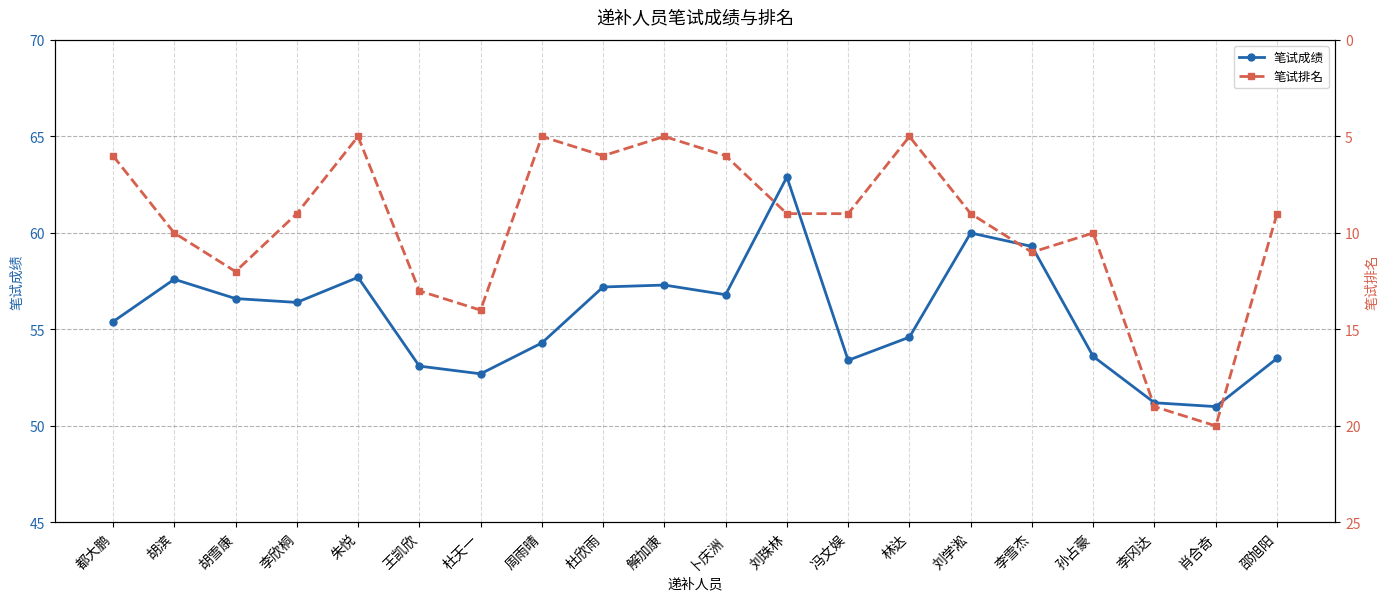

What position from the left is 杜欣雨?

9